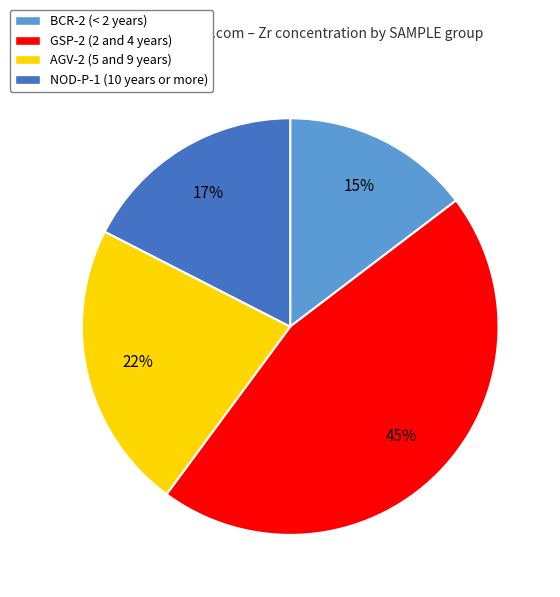

Approximately how many times larger is the value at NOD-P-1 (10 years or more) compared to AGV-2 (5 and 9 years)?

0.8